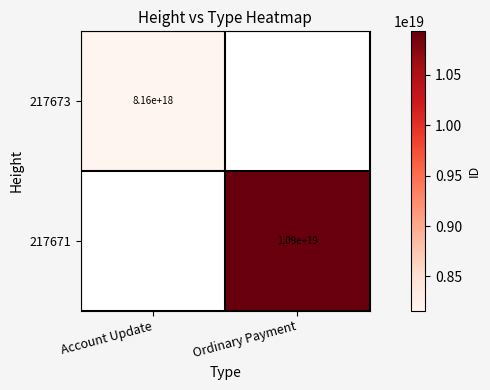

Is it true that 217673 equals 8160000000000000000 at Account Update?

True